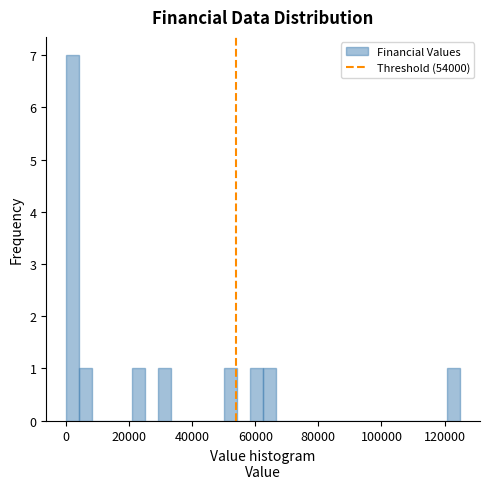

Read against the x-axis, roughly where is the centre of the tallest bar?

2000